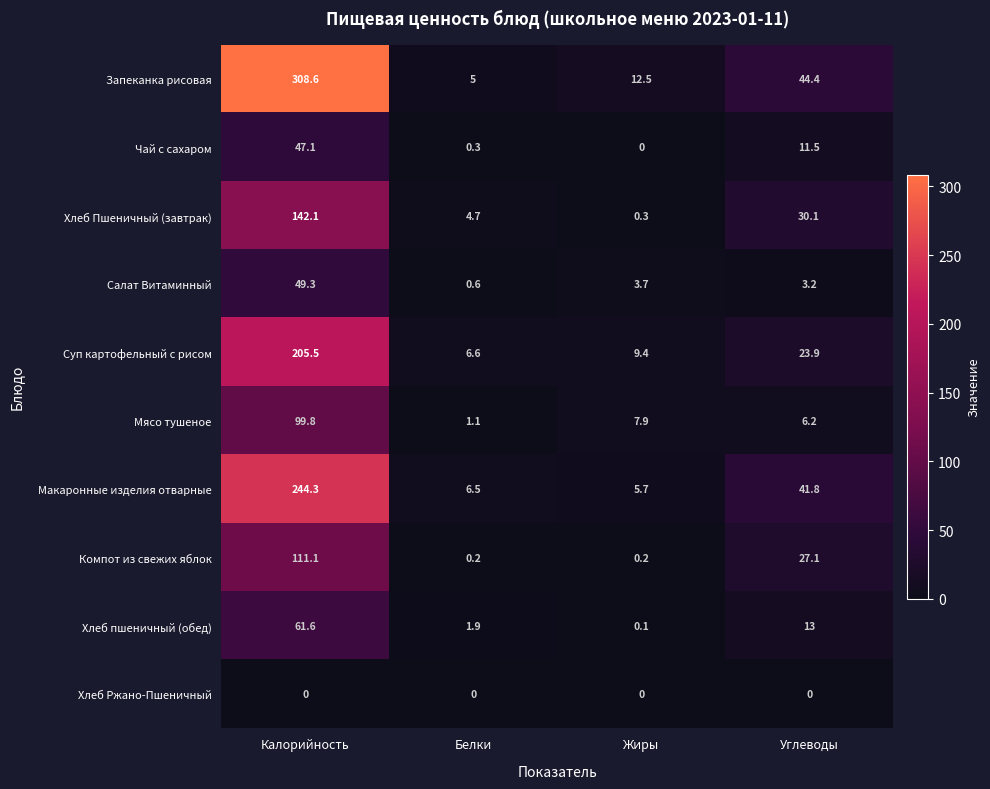

Where does the Мясо тушеное series first go above 7?

Калорийность